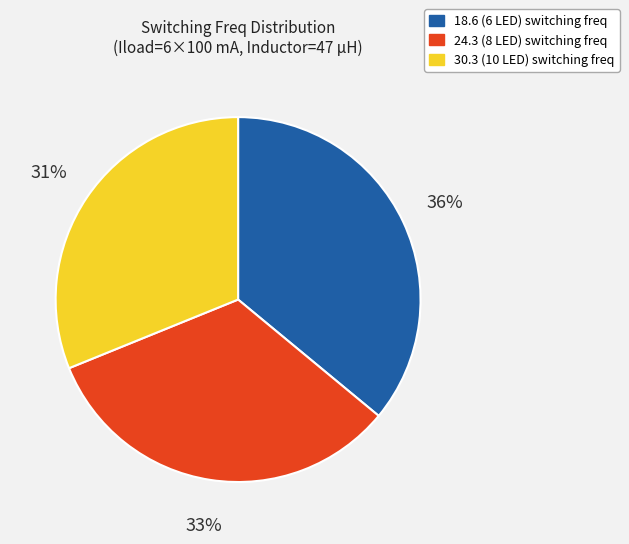

True or false: 18.6 (6 LED) accounts for 36% of the total.

True